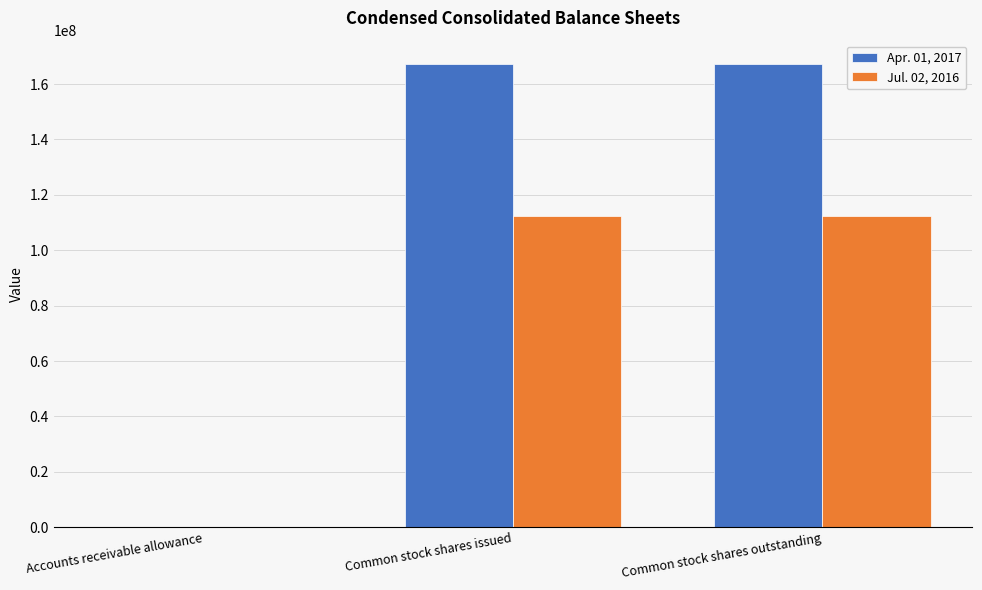

What is the greatest value displayed?

167281000